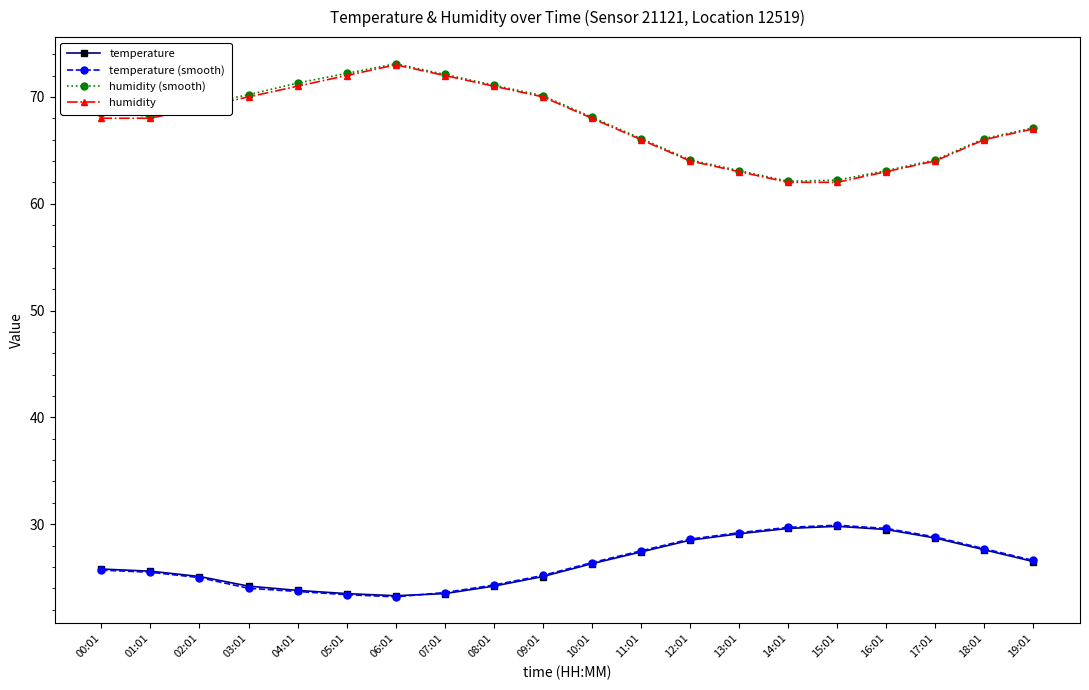

What is the average value of the temperature series?

26.4